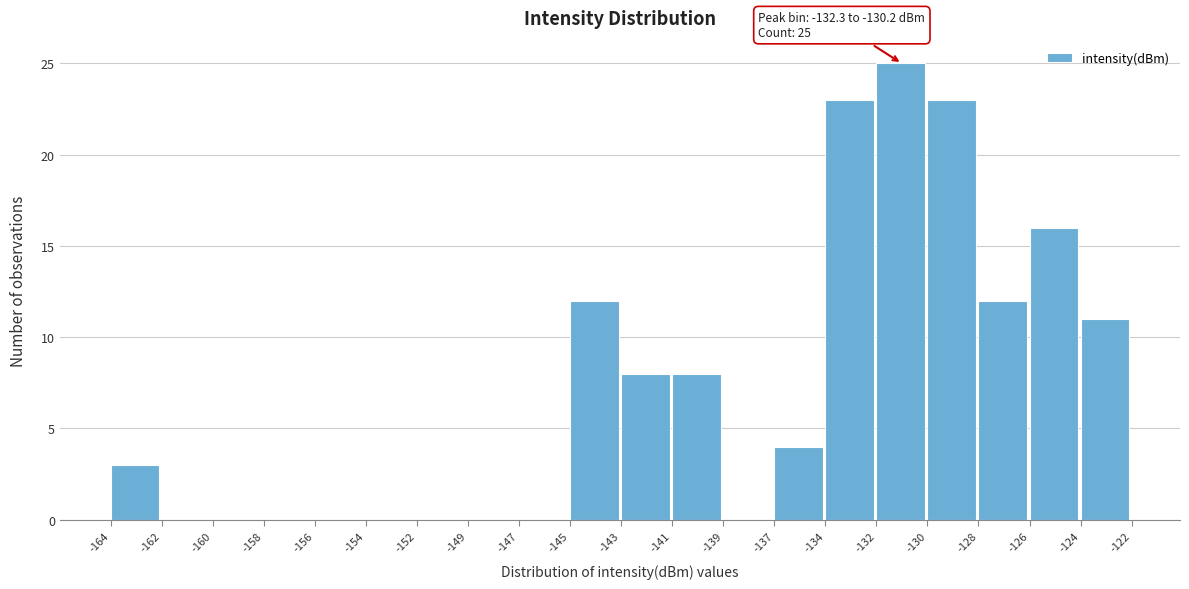

Reading left to right, list all the values displayed in this chart.

-164=3	-162=0	-160=0	-158=0	-156=0	-154=0	-152=0	-149=0	-147=0	-145=12	-143=8	-141=8	-139=0	-137=4	-134=23	-132=25	-130=23	-128=12	-126=16	-124=11